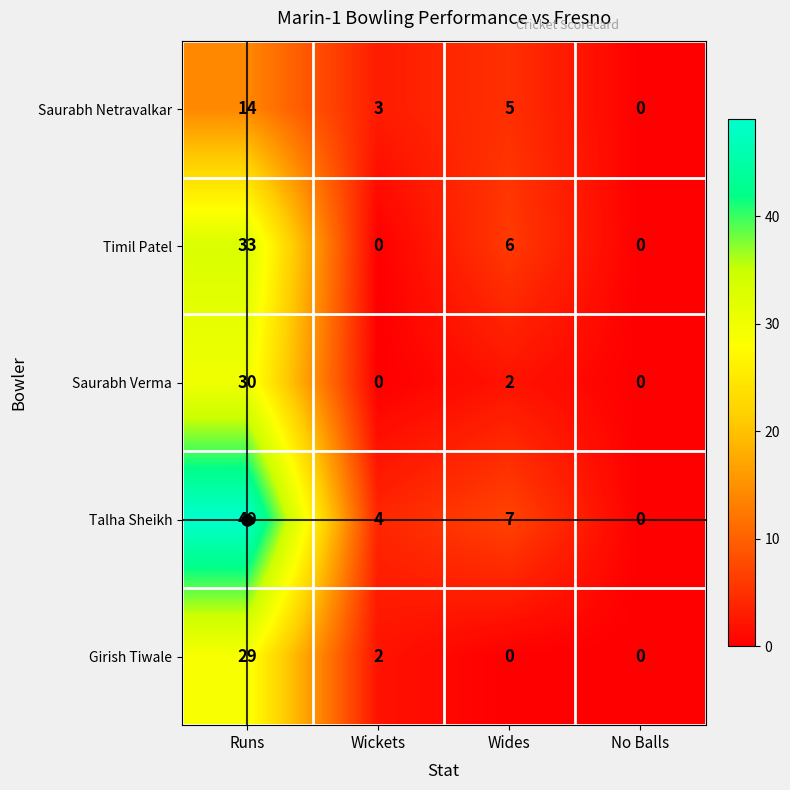

What is the difference between the maximum and minimum values in the Saurabh Netravalkar series?

14